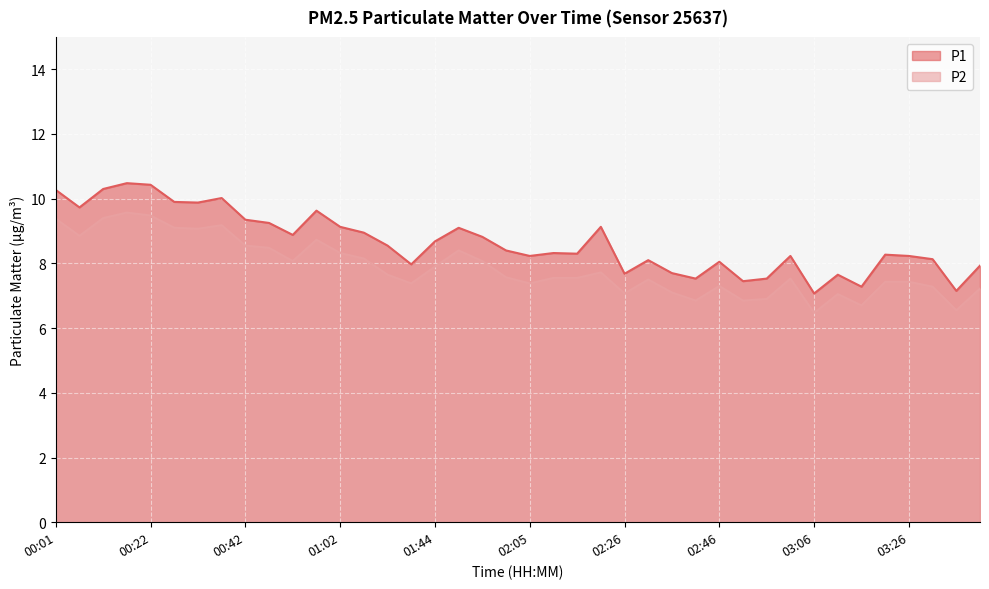

Which category has the highest value in the P2 series?

00:17